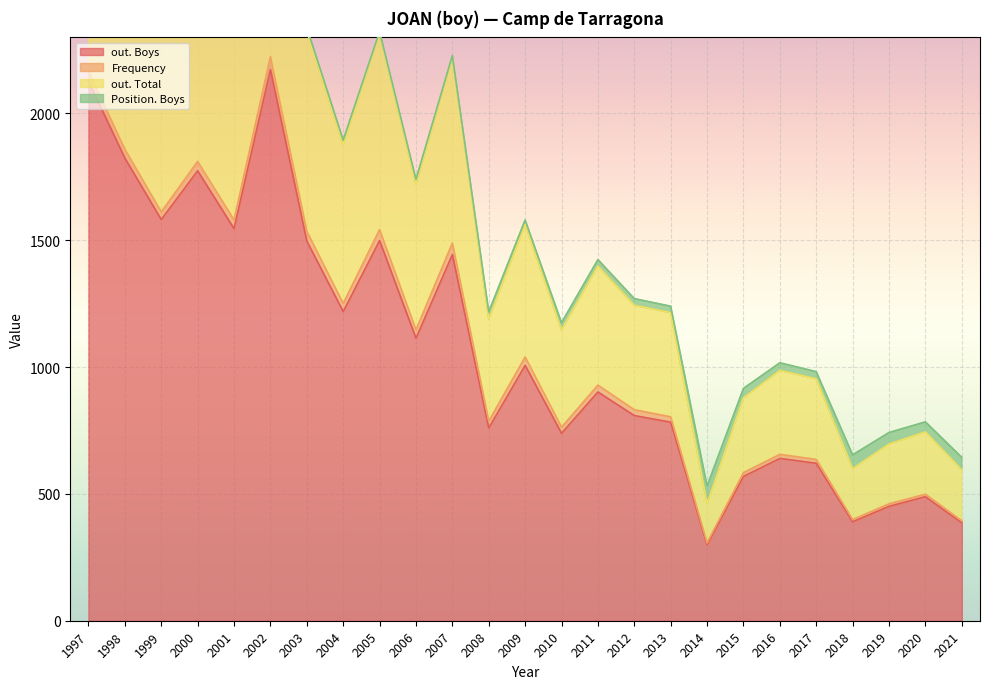

The out. Boys series shows 3497 at 2002. True or false?

False